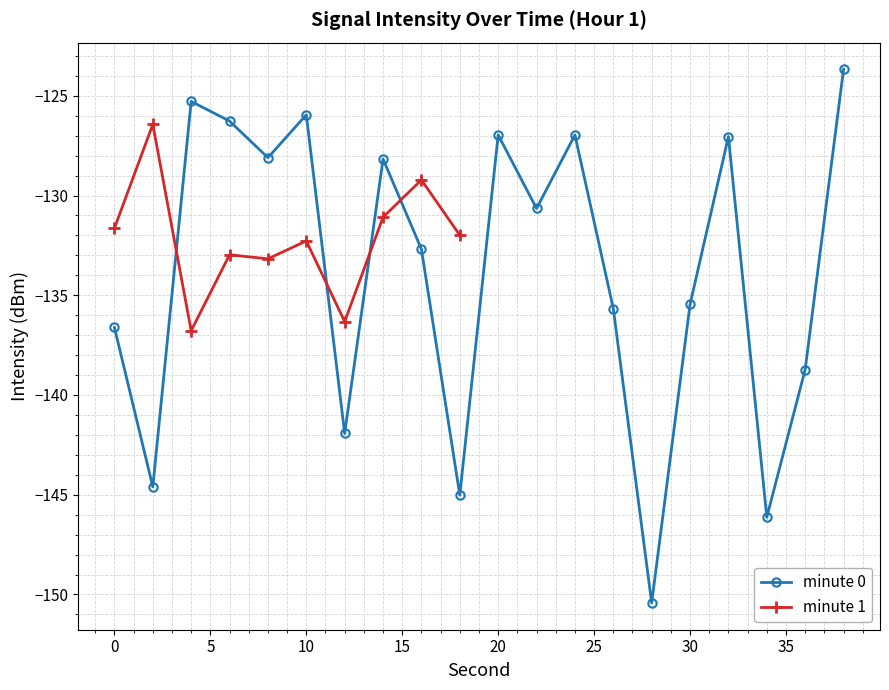

Rank the categories by value from highest to lowest.

38, 4, 10, 6, 20, 24, 32, 8, 14, 22, 16, 30, 26, 0, 36, 12, 2, 18, 34, 28